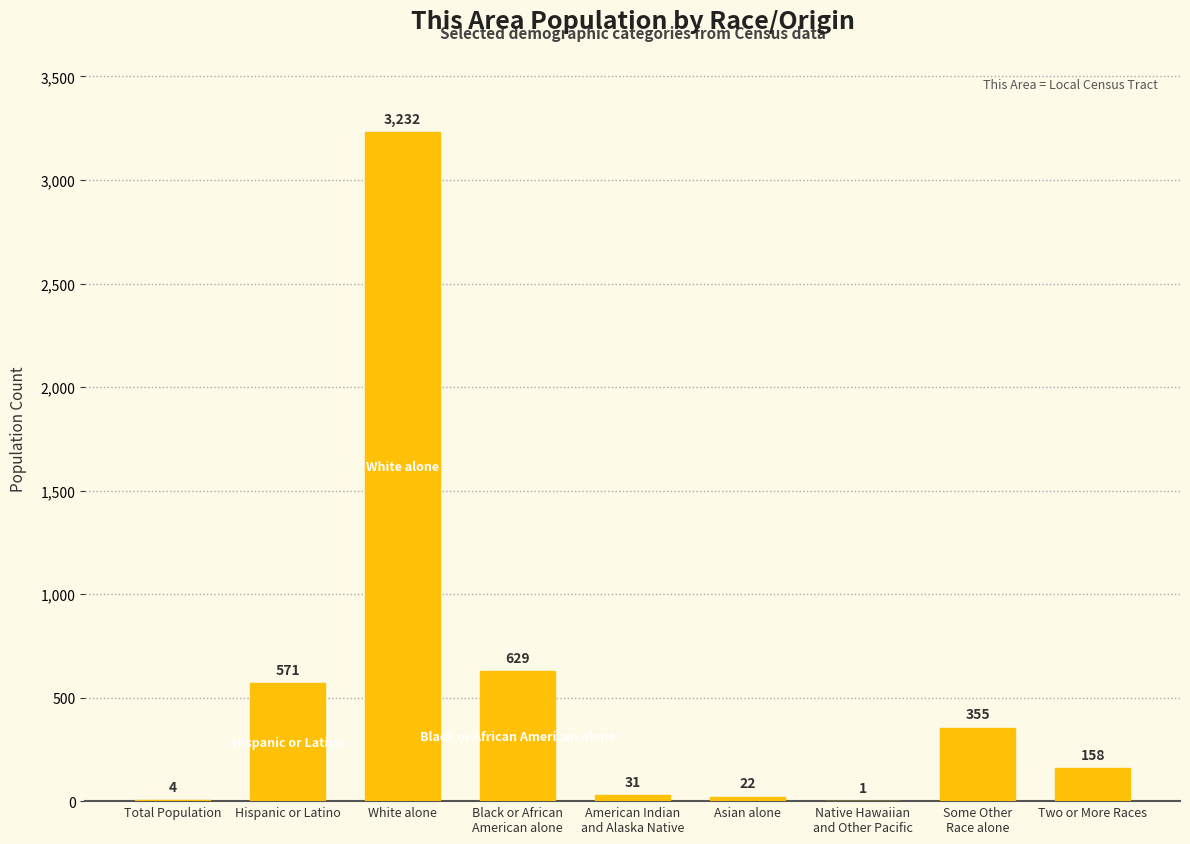

What is the change in value from Hispanic or Latino to Two or More Races?

-413